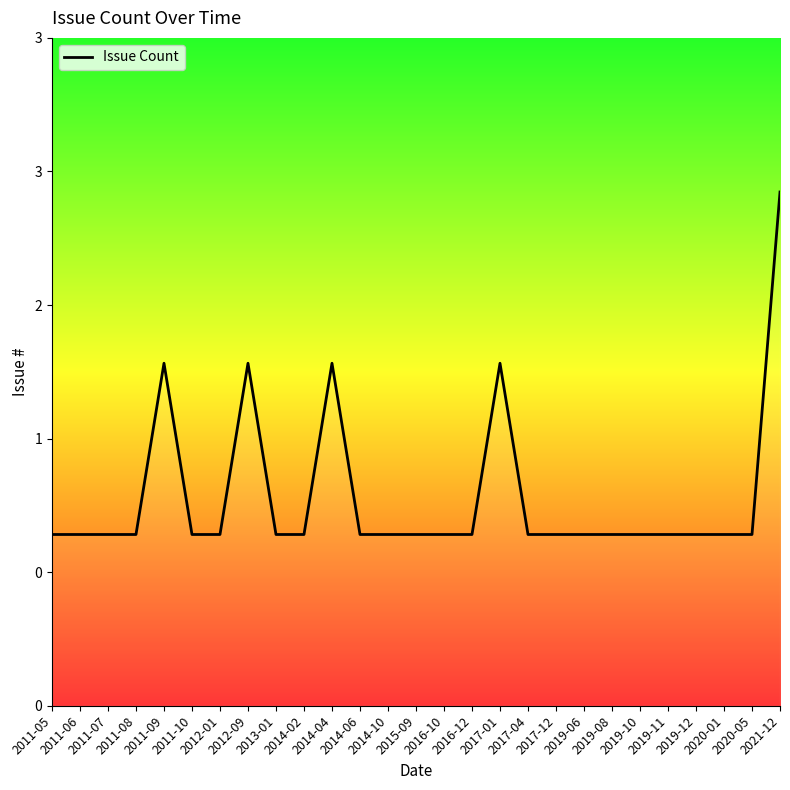

Does the chart have visible grid lines?

No